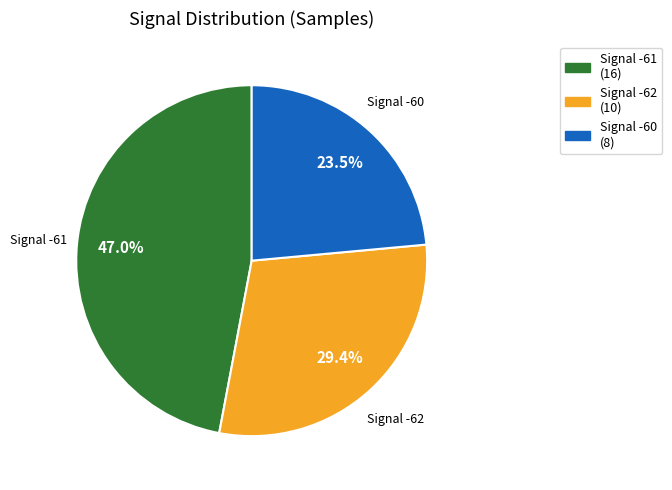

Is there any slice that represents more than half of the pie?

No